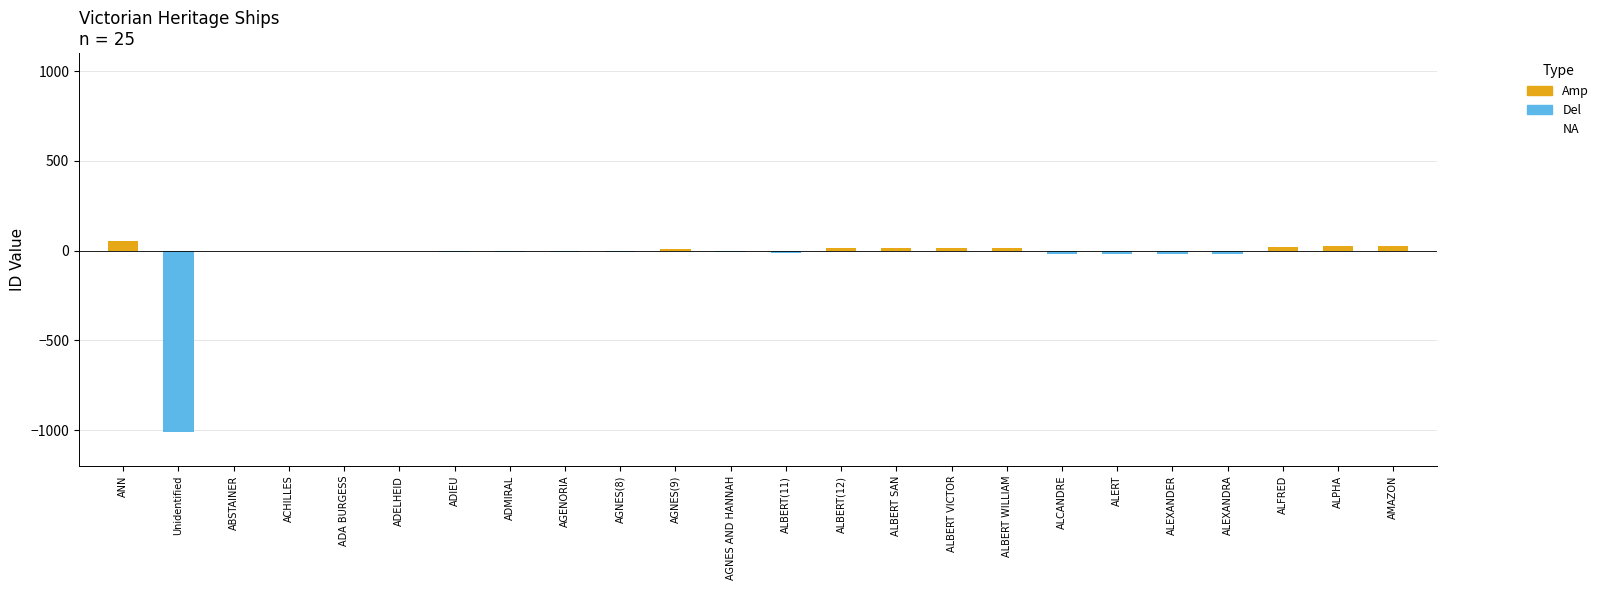

Between ALBERT WILLIAM and ALFRED, which series saw the biggest shift?

Amp